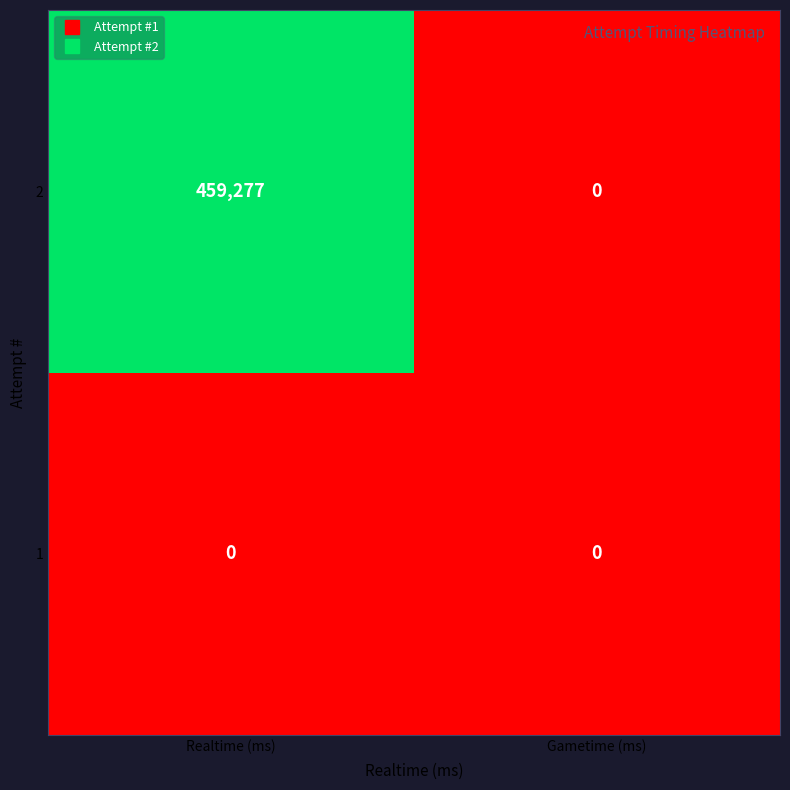

At Realtime (ms), list the series in order from largest to smallest.

2, 1